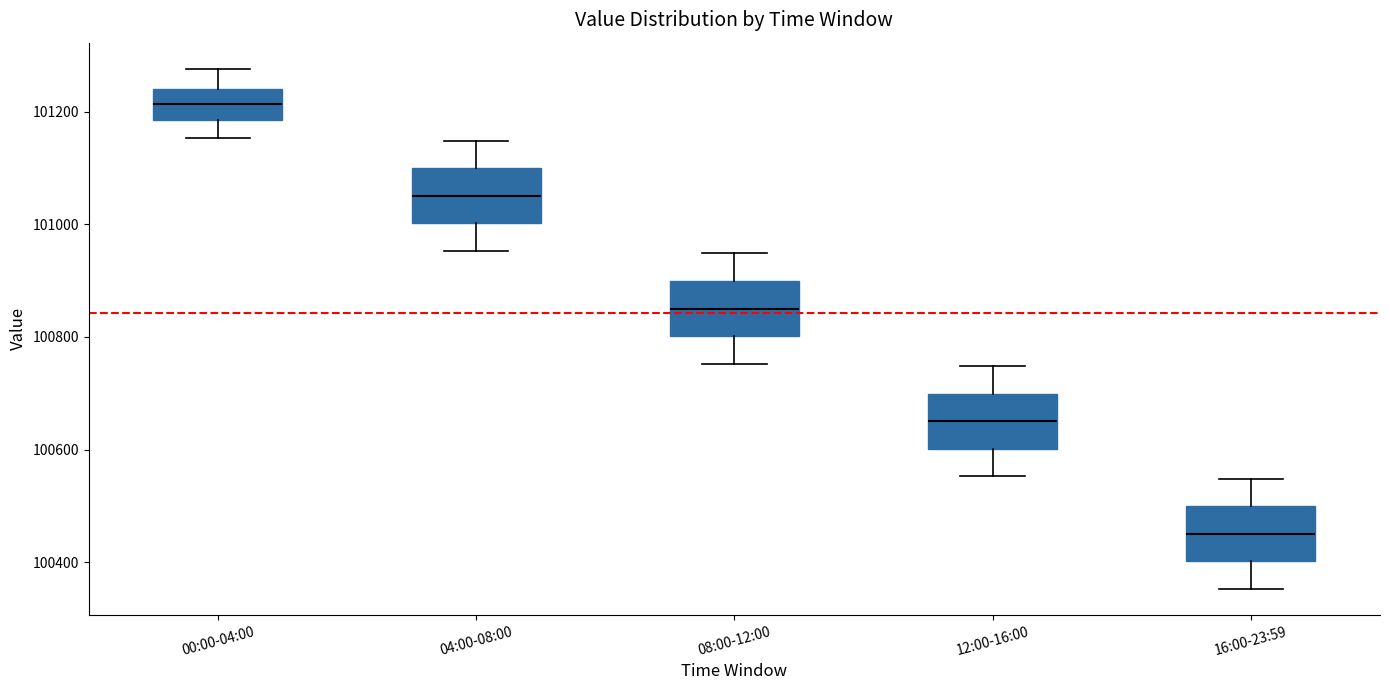

Reading left to right, read every box against the y-axis: the position of its median line, the range the box covers, and the ends of its whiskers. The values are not printed on the chart, so give them approximately, as read against the axis.

00:00-04:00: median 101220, box 101180 to 101240, whiskers 101160 to 101280
04:00-08:00: median 101060, box 101000 to 101100, whiskers 100960 to 101140
08:00-12:00: median 100860, box 100800 to 100900, whiskers 100760 to 100940
12:00-16:00: median 100660, box 100600 to 100700, whiskers 100560 to 100740
16:00-23:59: median 100460, box 100400 to 100500, whiskers 100360 to 100540